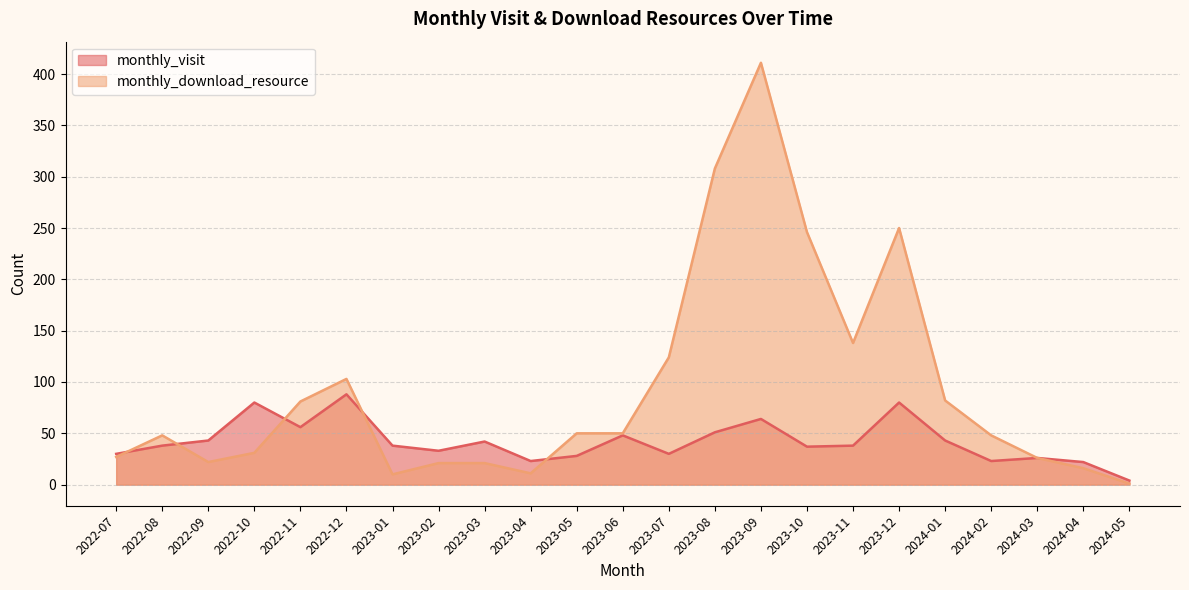

Read the monthly_download_resource value at 2022-08, to the nearest 5.

50